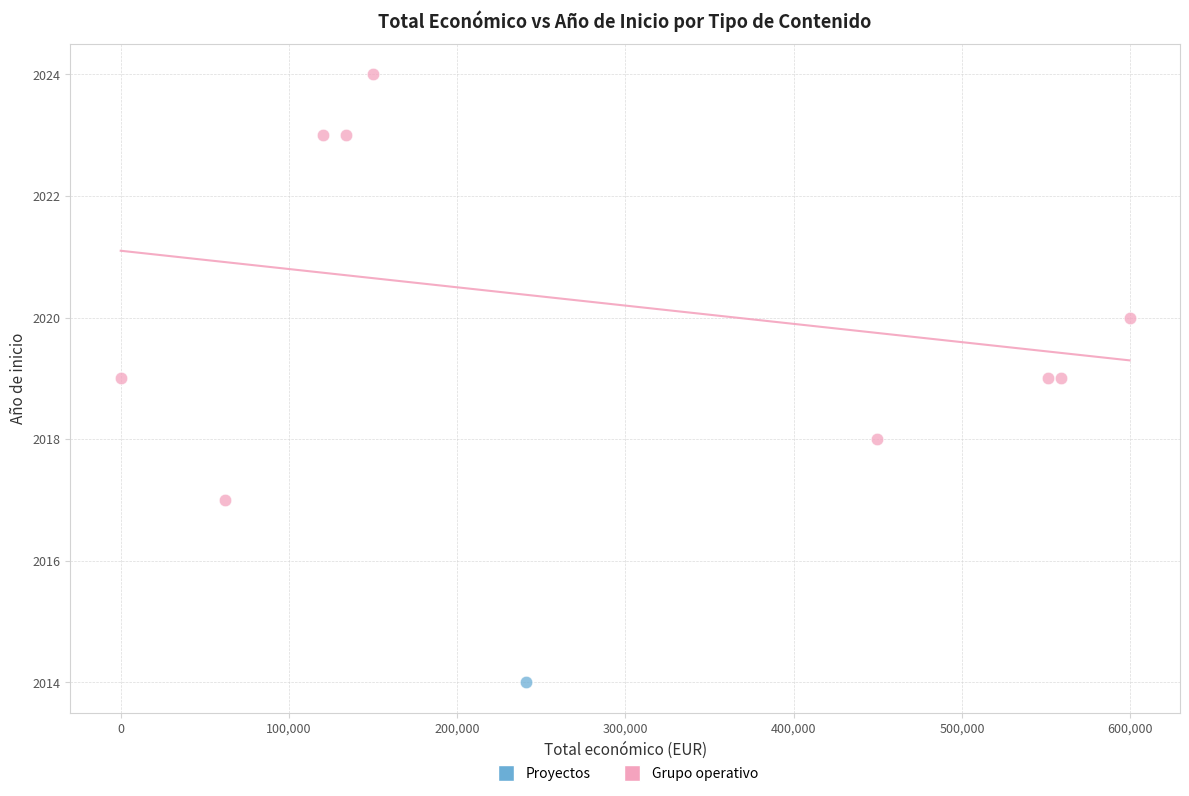

What are all the series names shown in the legend?

Proyectos, Grupo operativo